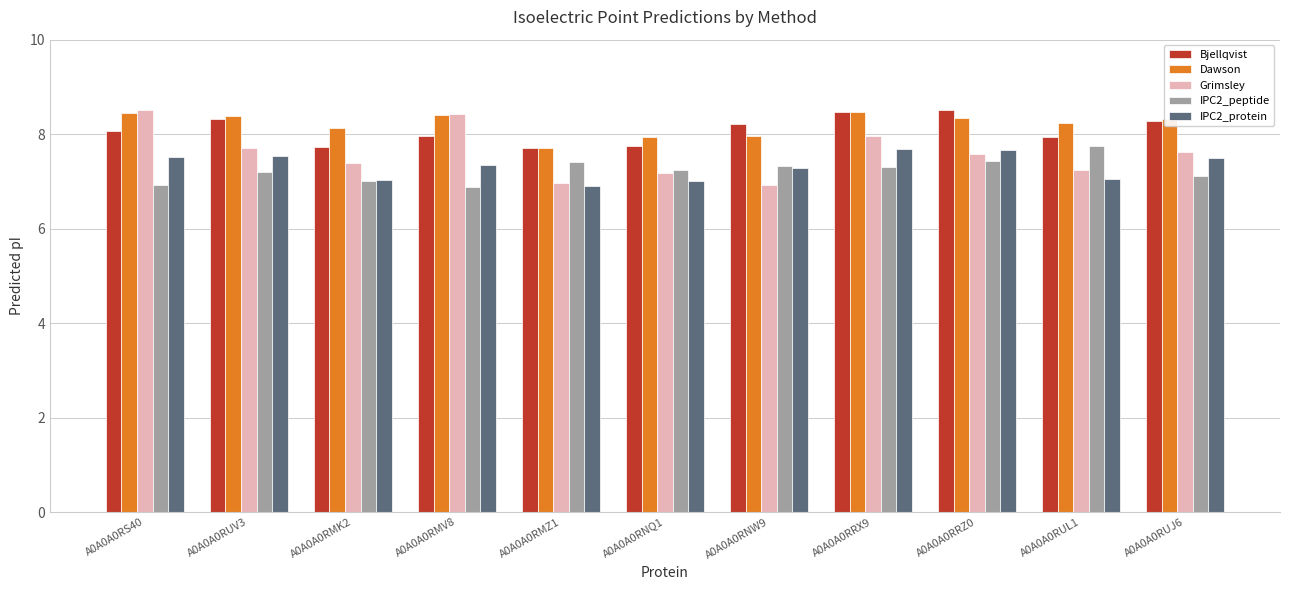

Which series has the largest range (max minus min)?

Grimsley